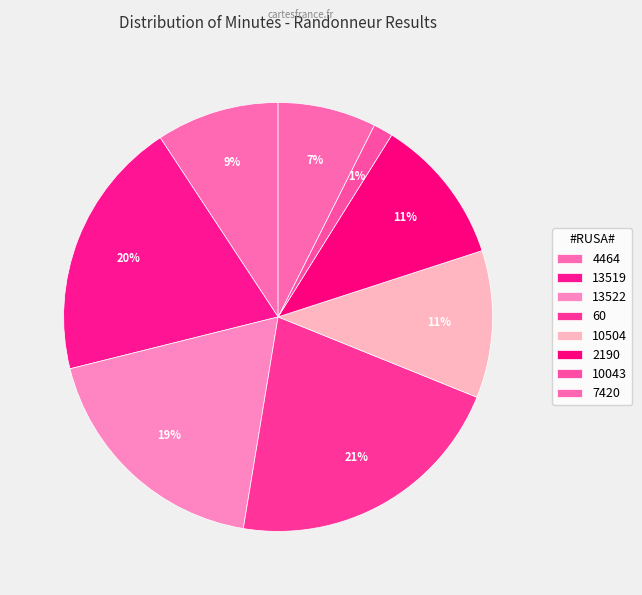

Does 7420 represent more than half of the total?

No